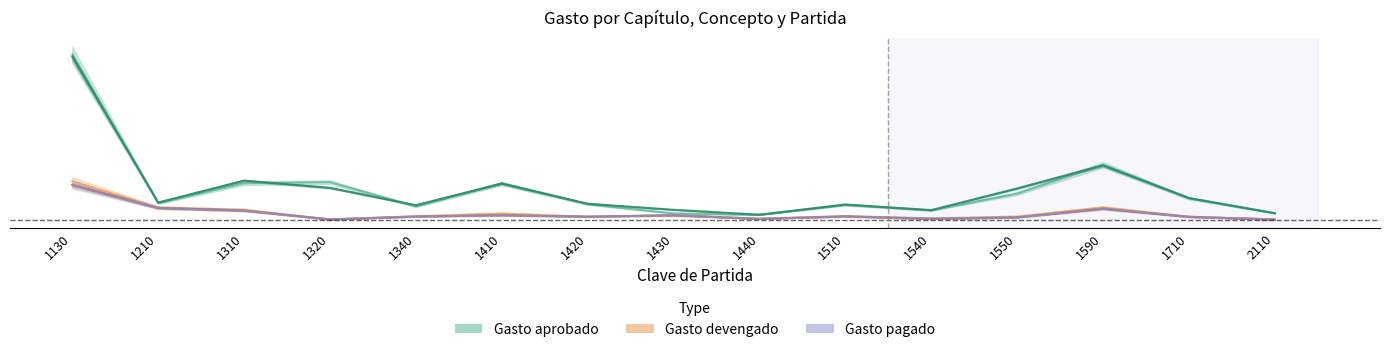

Between 1340 and 1510, which is larger?

1510